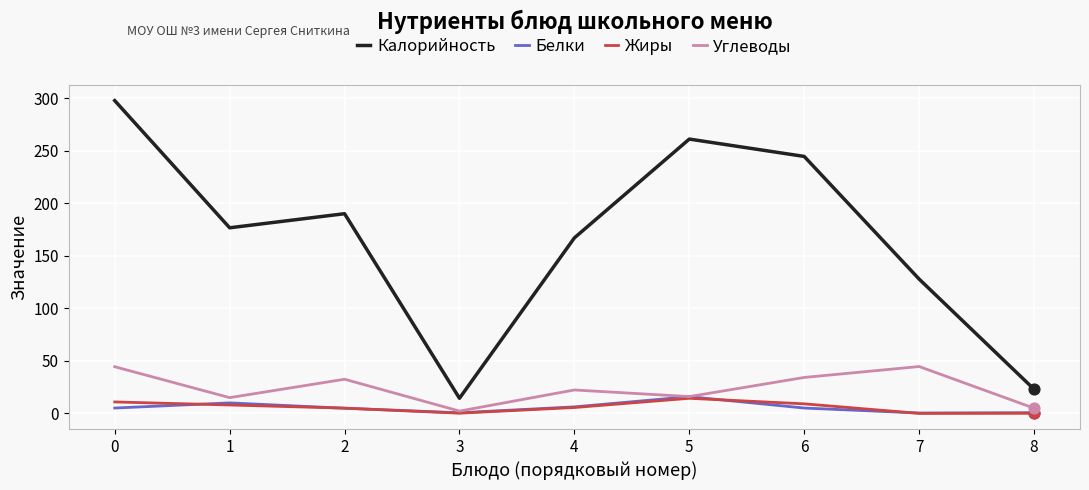

Which series has the largest total across all categories?

Калорийность